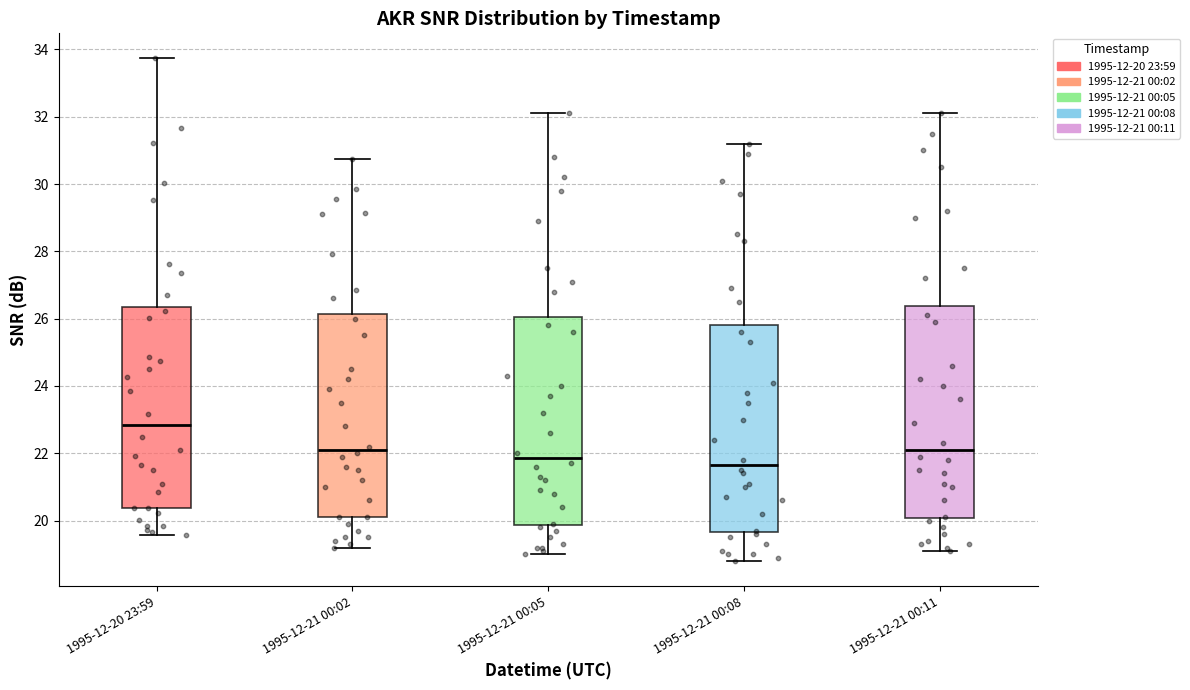

Which box's median line is the highest?

1995-12-20 23:59